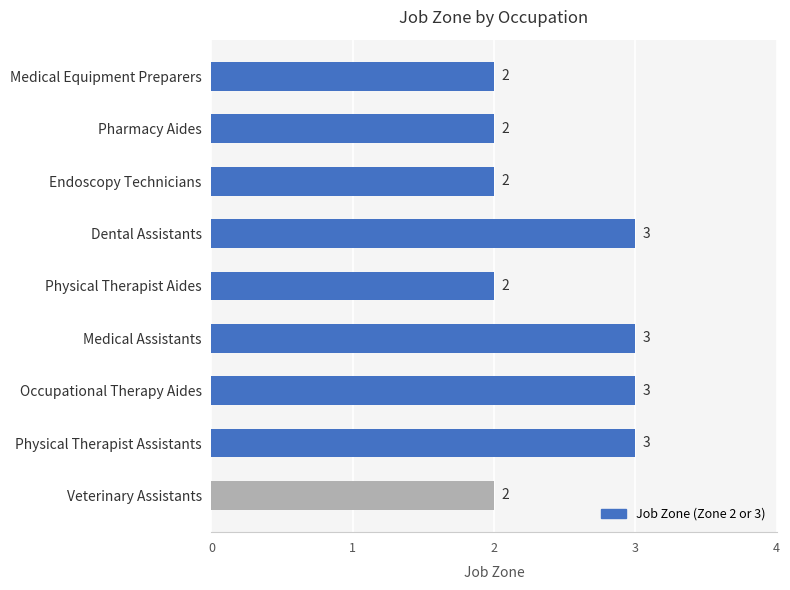

Does the chart contain any negative values?

No